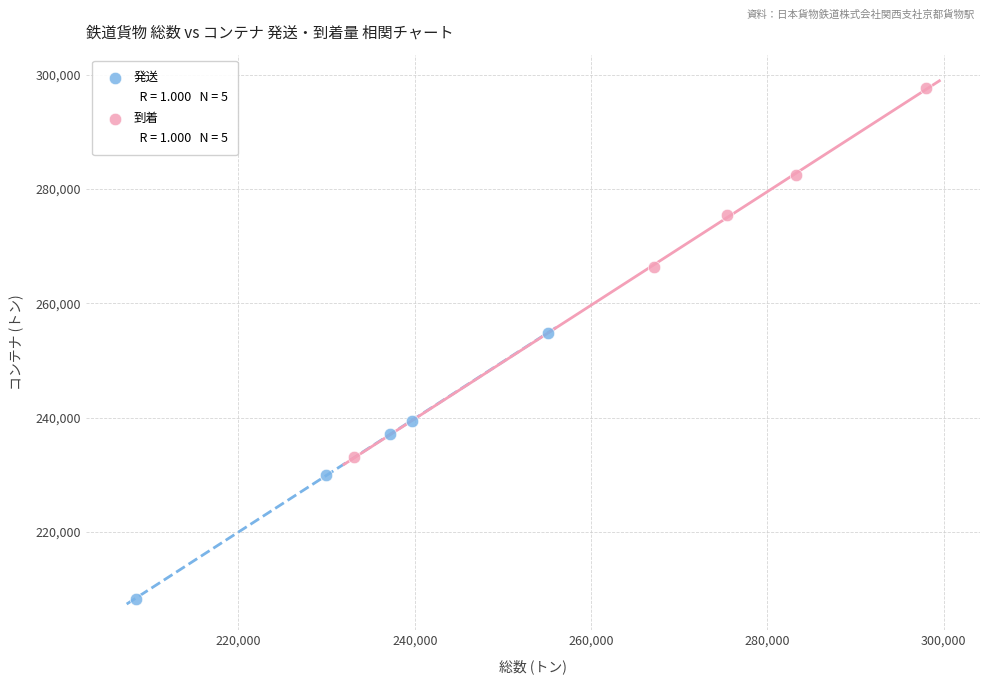

Which series has the largest Y range (max minus min)?

到着